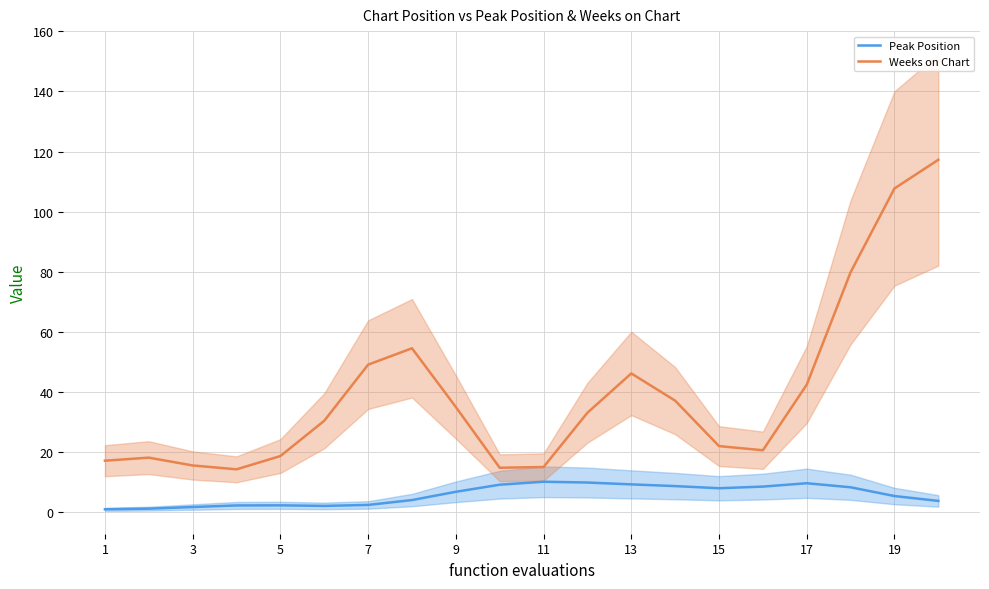

Is the value of Peak Position at 5 greater than the value of Weeks on Chart at 3?

No